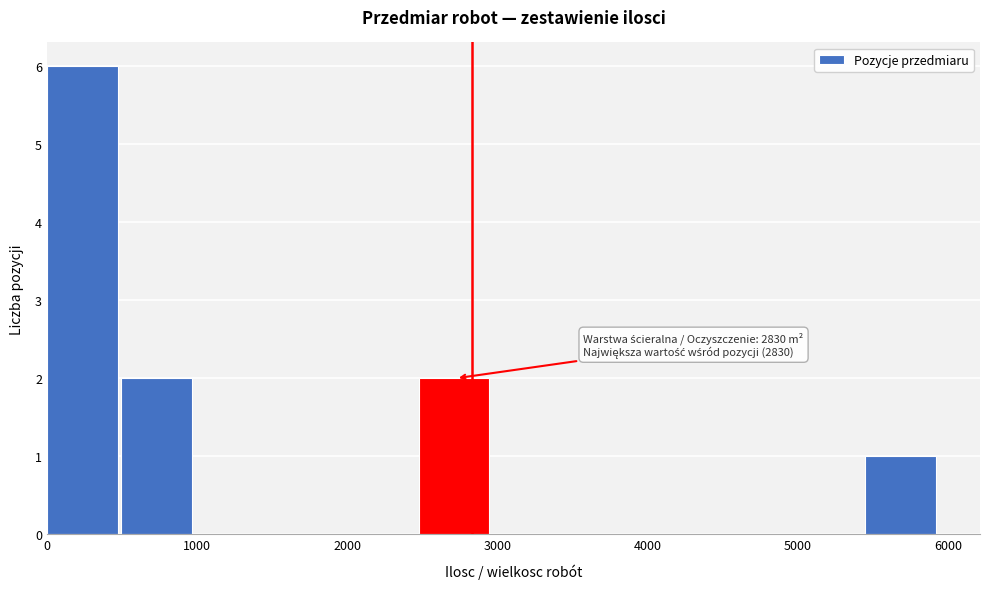

Which range on the x-axis has the tallest bar?

0 to 500